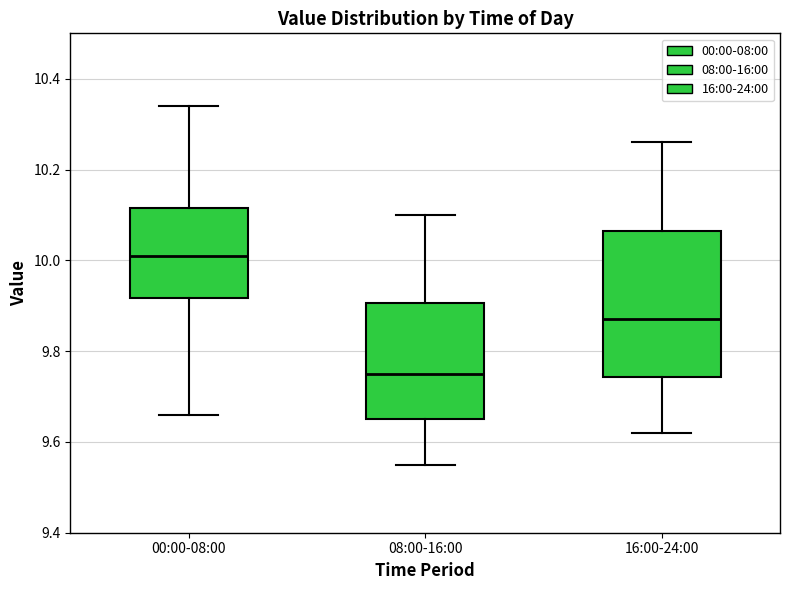

Where does the lower whisker of the box for 08:00-16:00 end on the y-axis? The values are not printed on the chart, so give them approximately, as read against the axis.

9.56